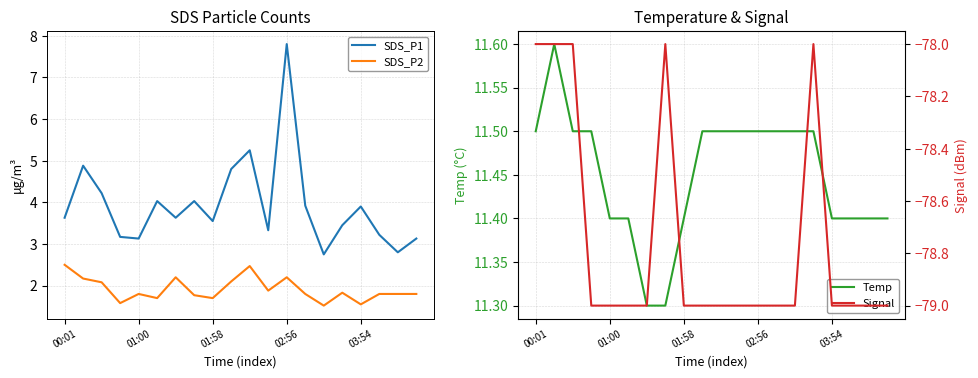

At which label does SDS_P1 first exceed 3?

00:01